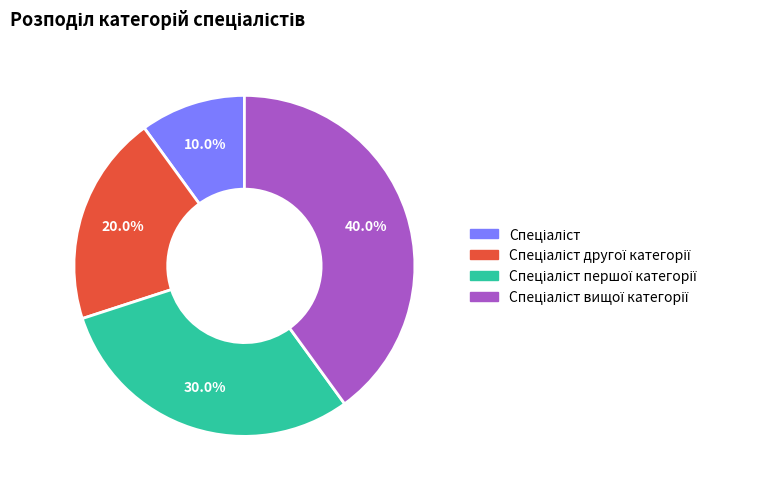

Does any single category account for the majority?

No